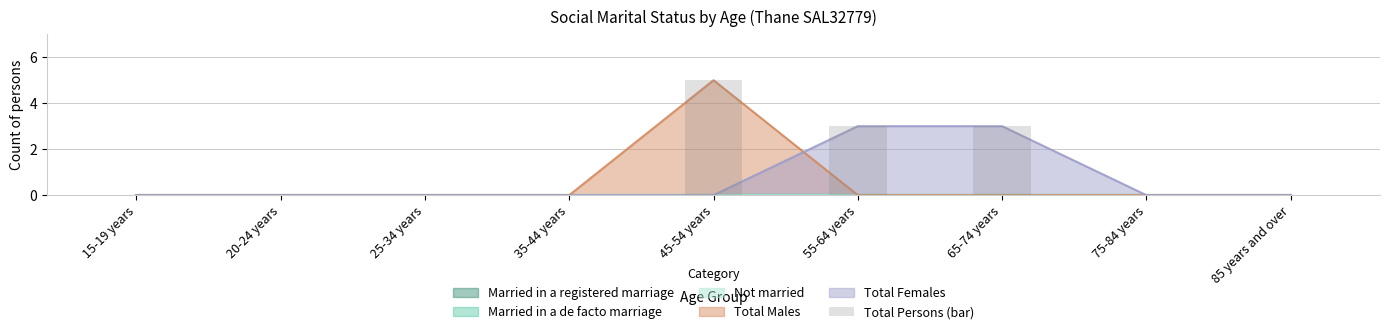

The value at 20-24 years is -2. True or false?

False